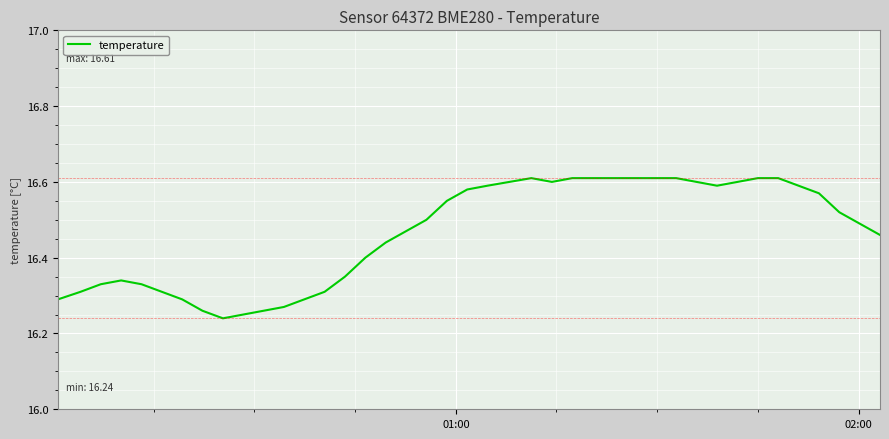

What is the difference between the maximum and minimum values?

0.4